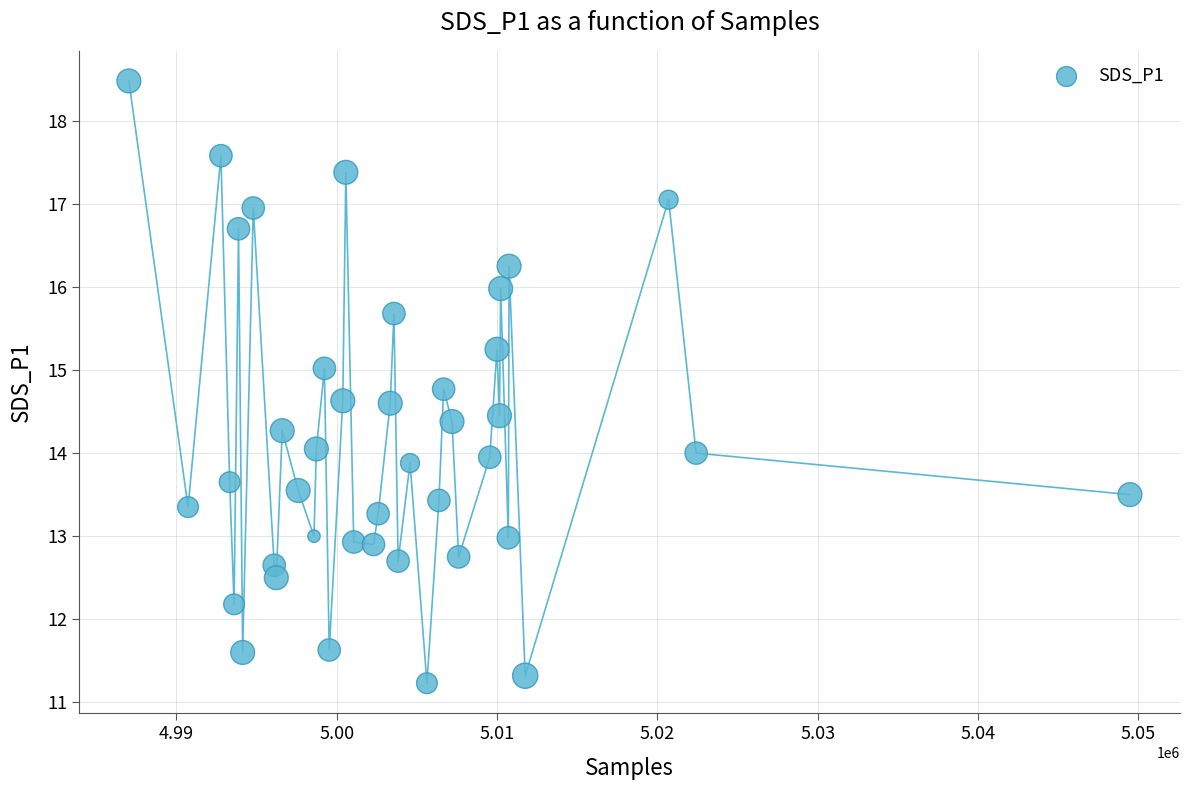

What is the range of X values (max minus min)?

62423.0